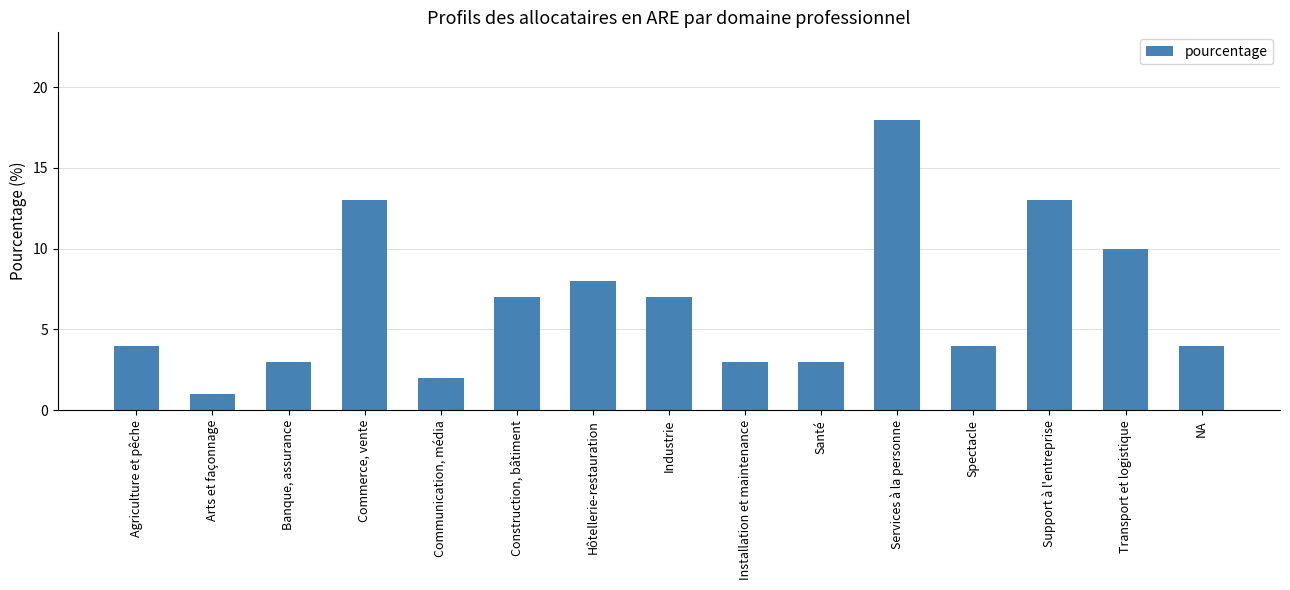

At which category does the chart reach its minimum across all series?

Arts et façonnage